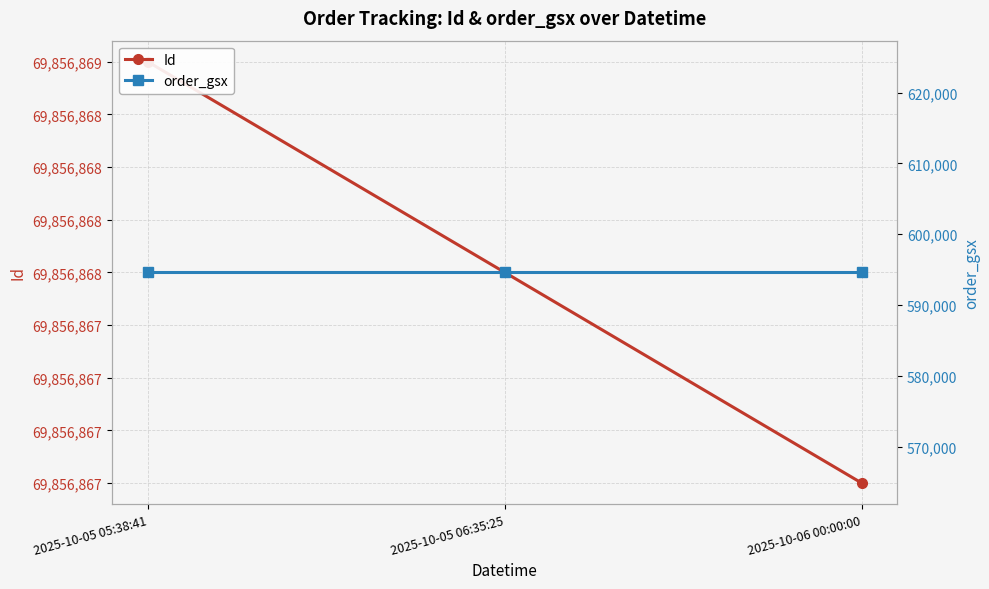

Reading left to right, what are all the values shown in this chart?

Id: 2025-10-05 05:38:41=69856869	2025-10-05 06:35:25=69856868	2025-10-06 00:00:00=69856867
order_gsx: 2025-10-05 05:38:41=594623	2025-10-05 06:35:25=594623	2025-10-06 00:00:00=594623